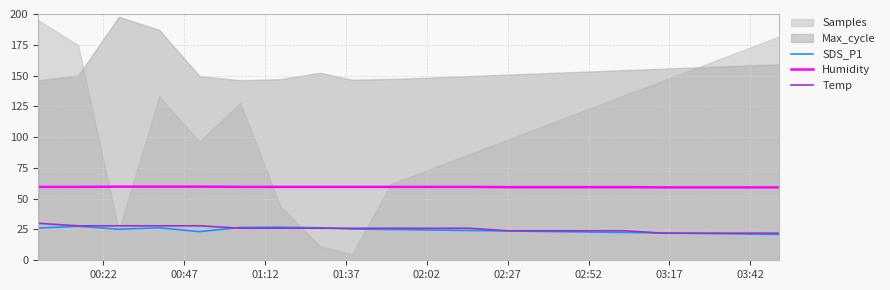

What is the minimum value for SDS_P1?

21.0